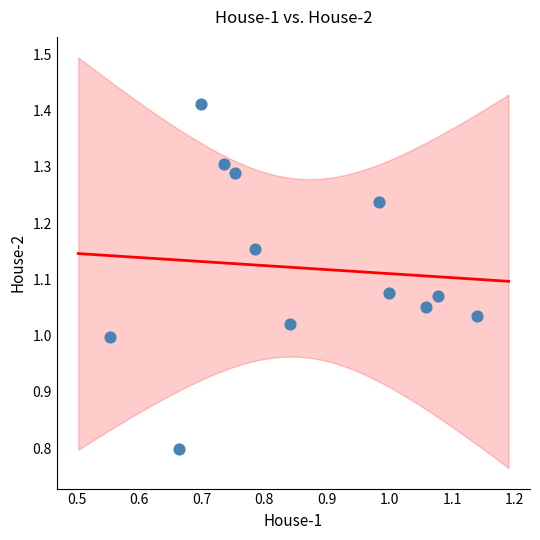

What is the range of Y values (max minus min)?

0.6